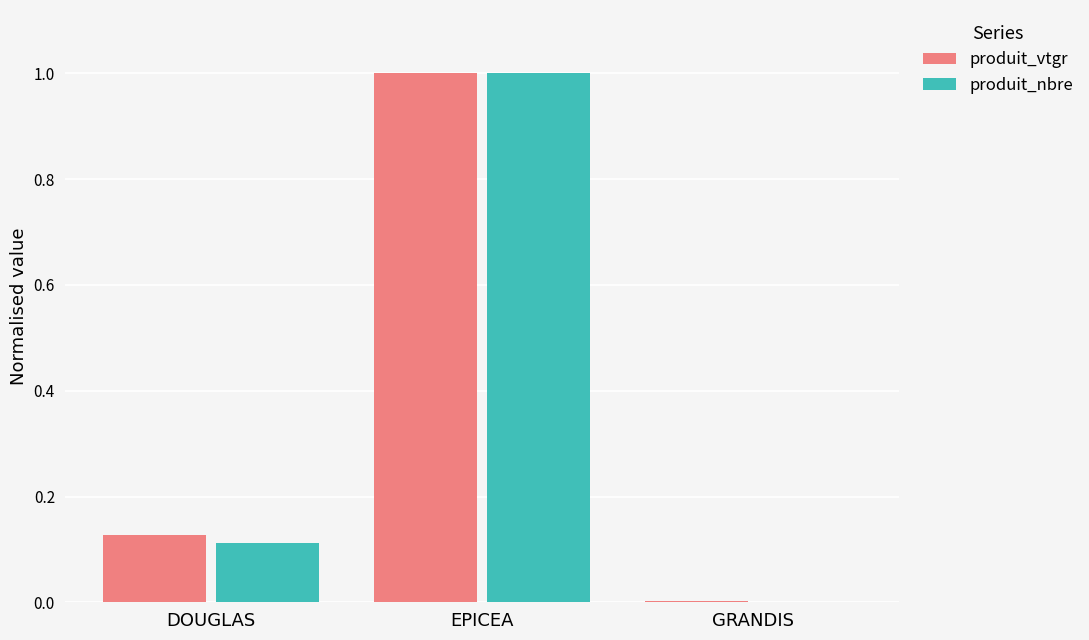

The produit_nbre series shows 1.0 at EPICEA. True or false?

True